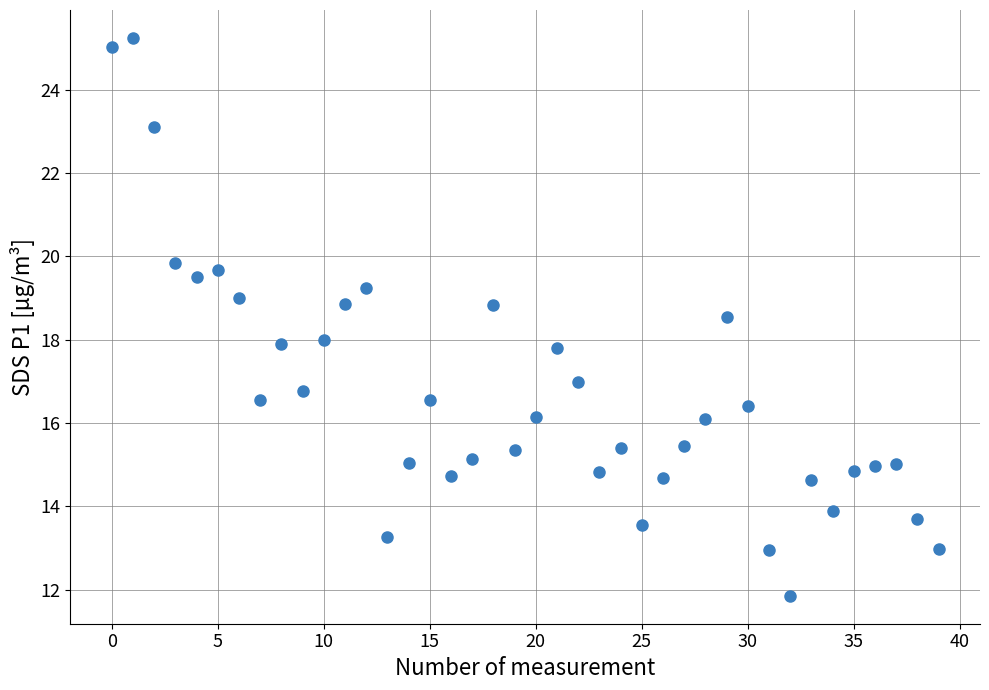

What is the range of Y values (max minus min)?

13.4